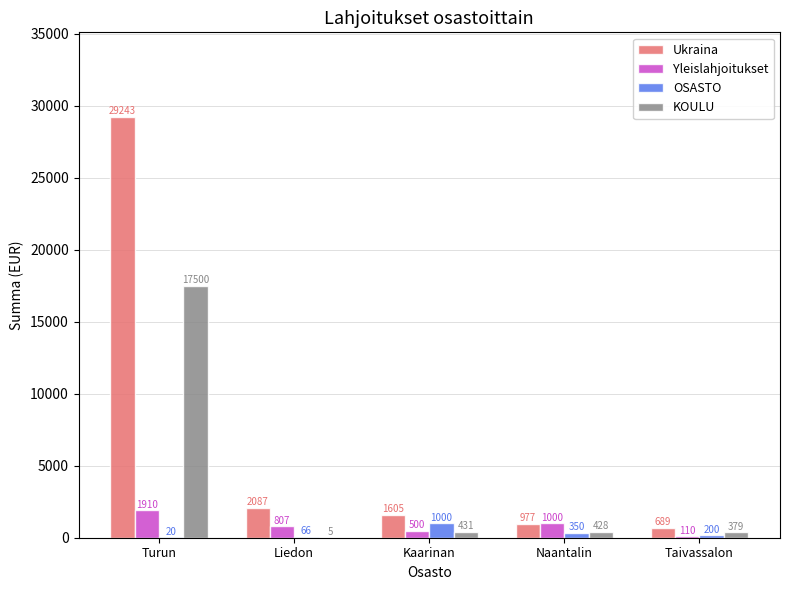

What is the sum of the Yleislahjoitukset values at Kaarinan and Naantalin?

1500.0